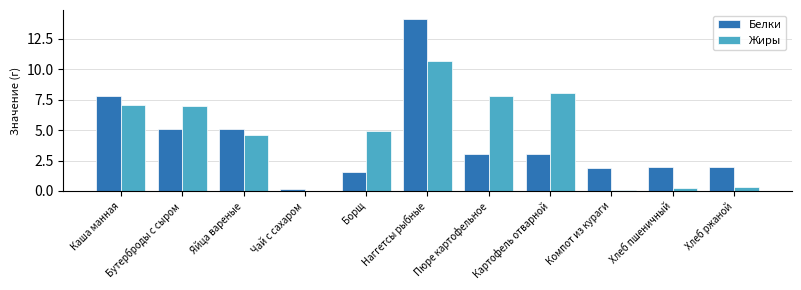

What are all the series names shown in the legend?

Белки, Жиры